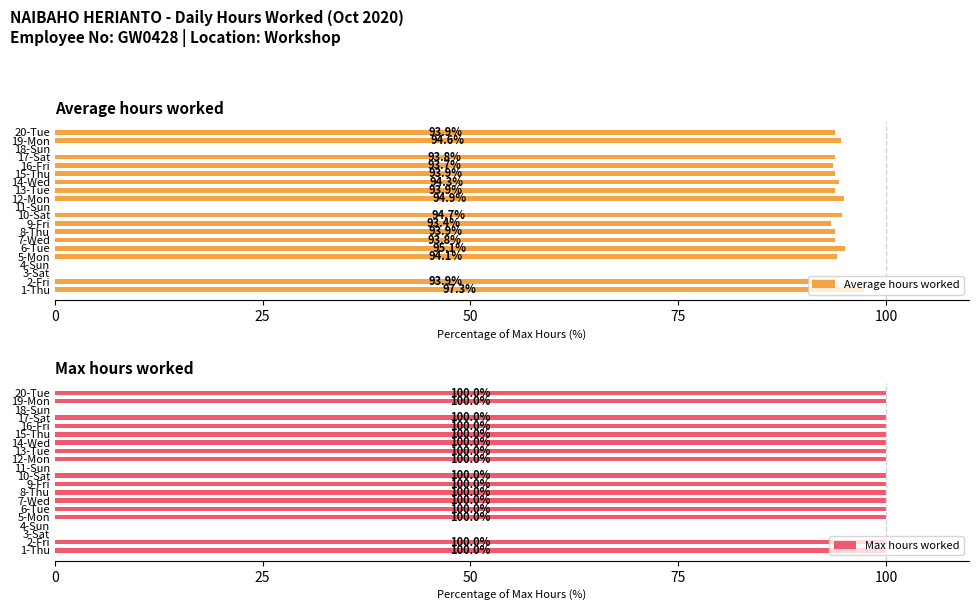

What is the sum of the Max hours worked values at 20-Tue and 7-Wed?

200